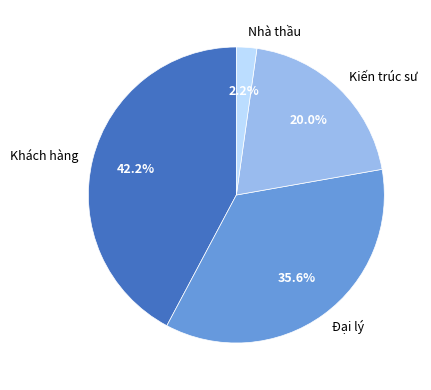

Which slice is the largest?

Khách hàng